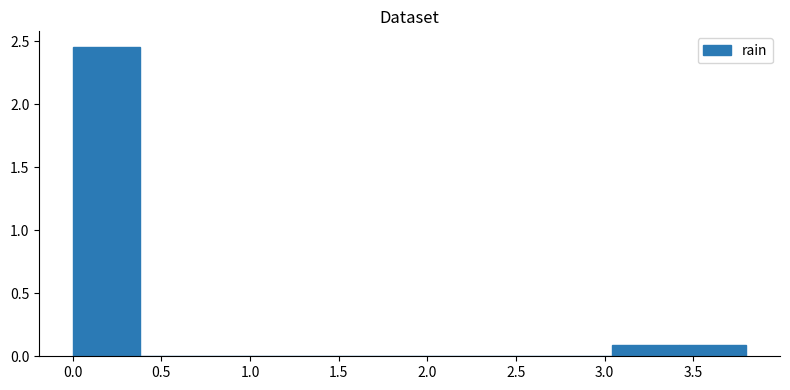

Reading left to right, list every bar in this chart as the range it spans on the x-axis followed by its height. Neither the bar edges nor the heights are printed on the chart, so give them approximately, as read against the axes.

0.00 to 0.38: 2.45
0.38 to 0.76: 0
0.76 to 1.14: 0
1.14 to 1.52: 0
1.52 to 1.90: 0
1.90 to 2.28: 0
2.28 to 2.66: 0
2.66 to 3.04: 0
3.04 to 3.42: 0.10
3.42 to 3.80: 0.10